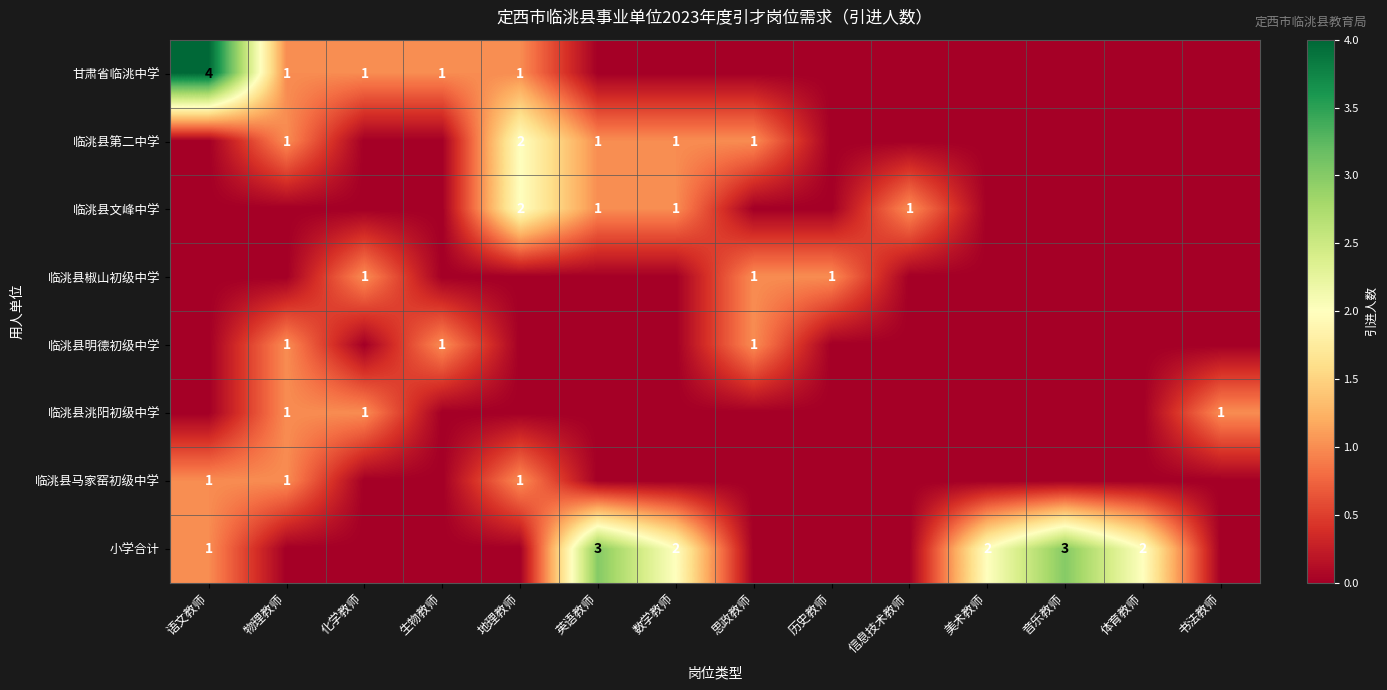

At which category does the chart reach its minimum across all series?

英语教师